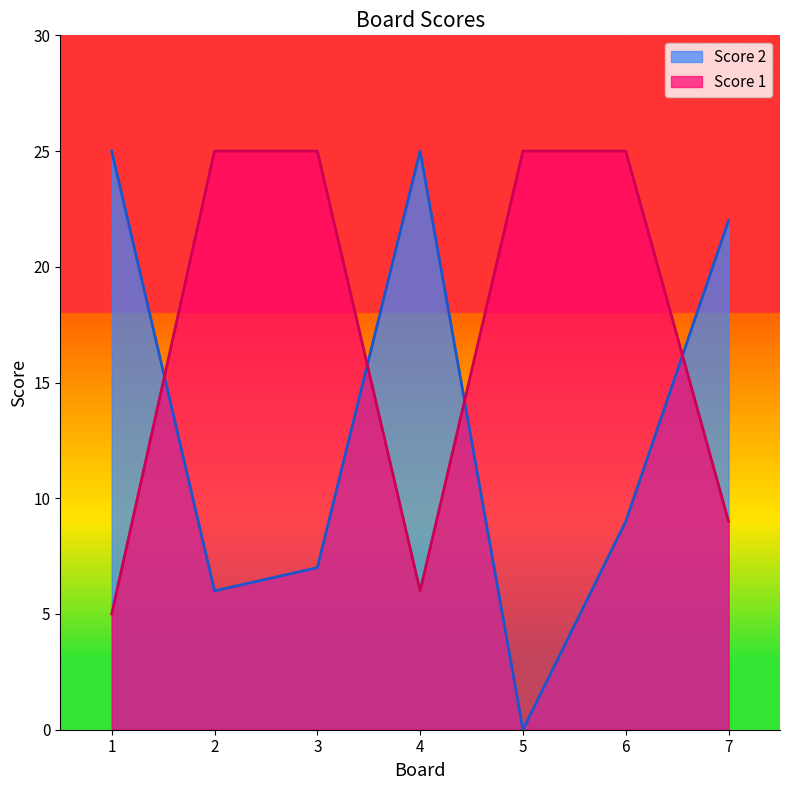

At which category does the chart reach its peak across all series?

1